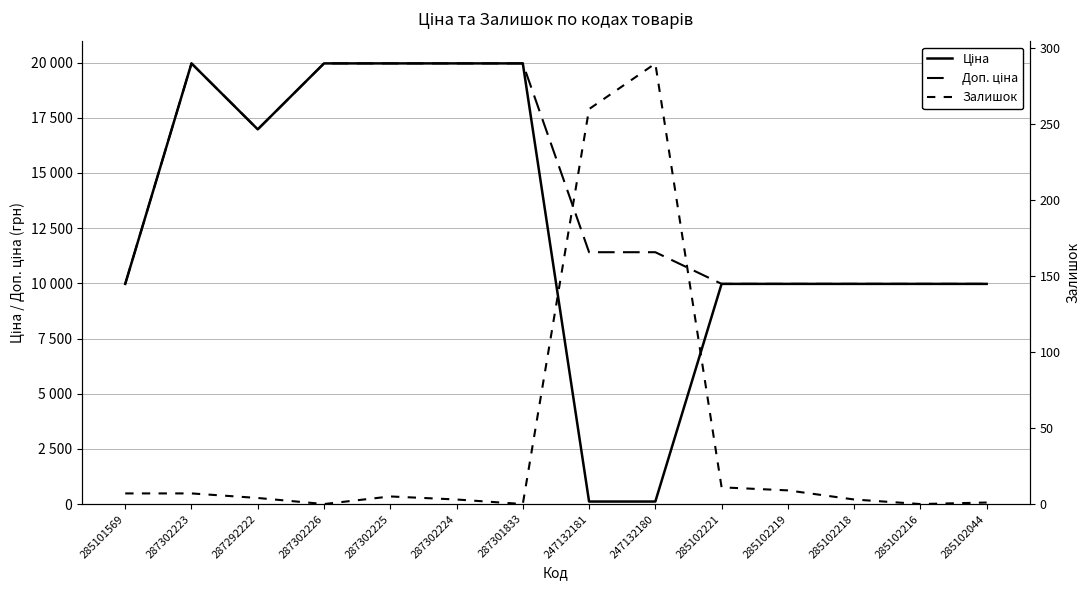

How many interior local peaks does the Ціна series have?

1